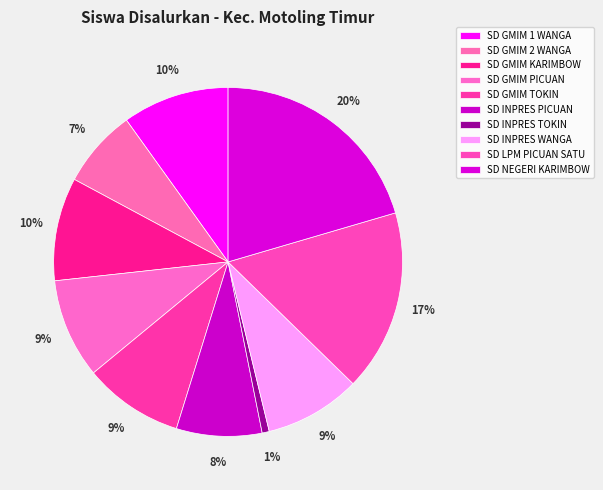

Is there any slice that represents more than half of the pie?

No